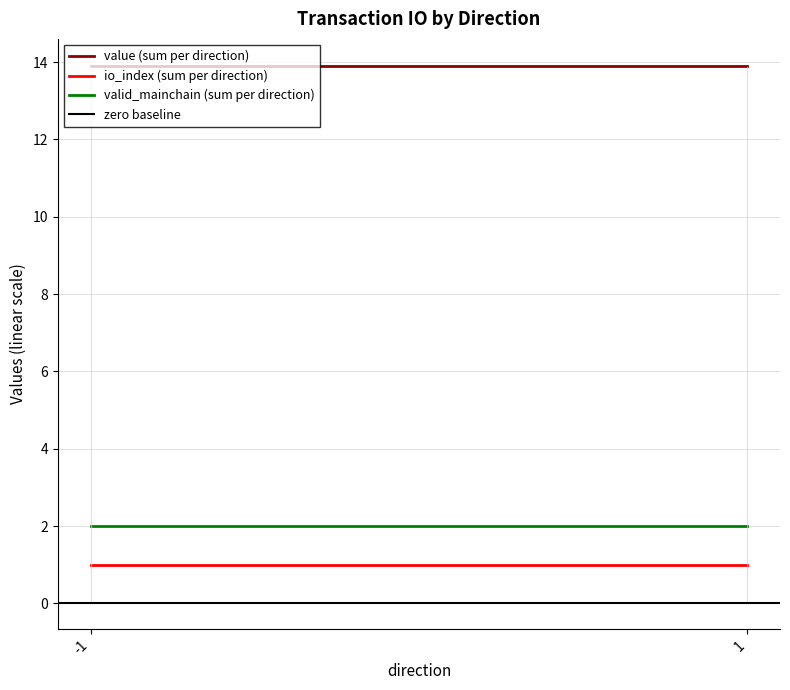

Where is value (sum per direction) nearest to the value 13?

-1